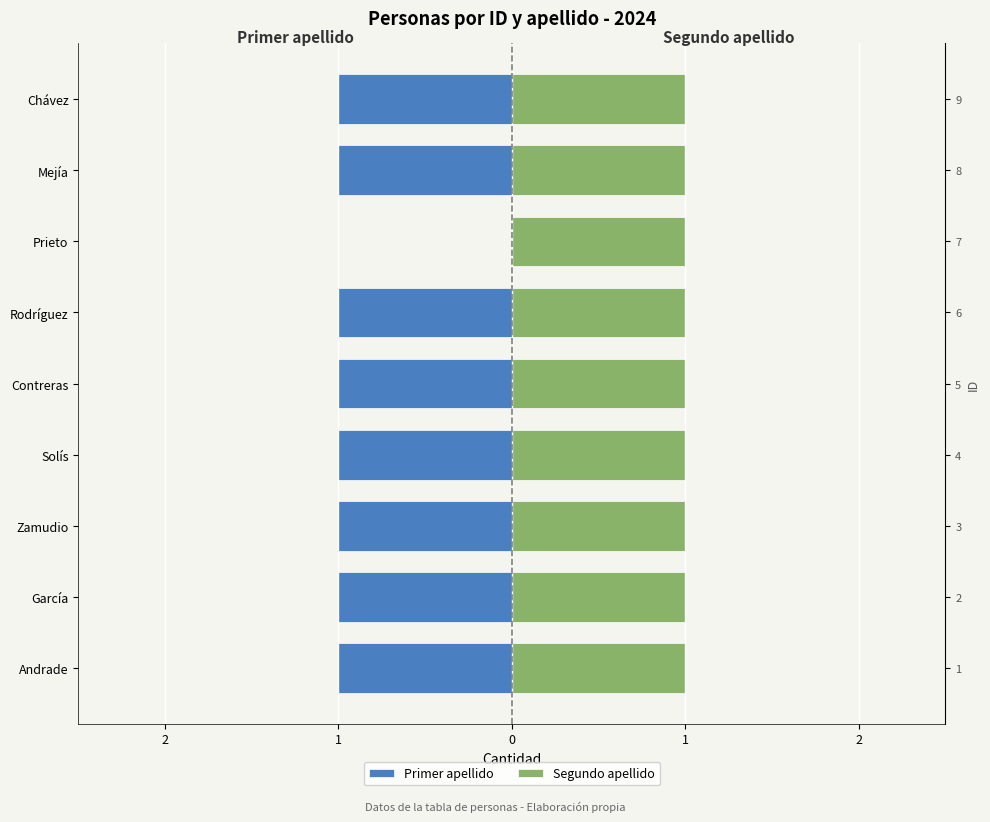

Is it true that Segundo apellido equals 1.2 at 3?

False